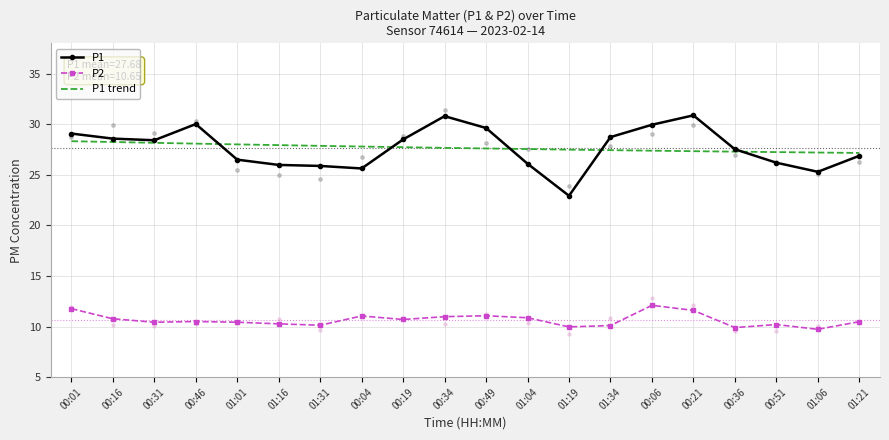

What is the highest value of the P2 series?

12.1